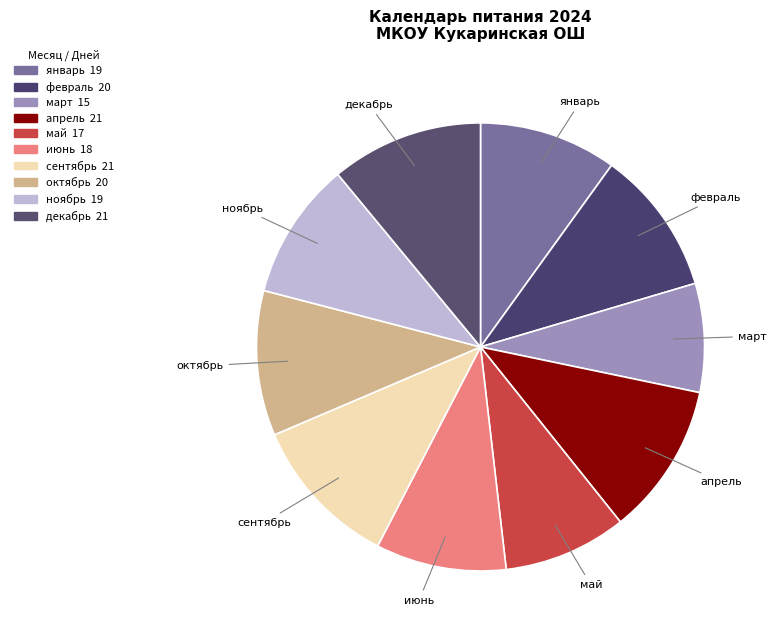

Between октябрь and июнь, which is larger?

октябрь